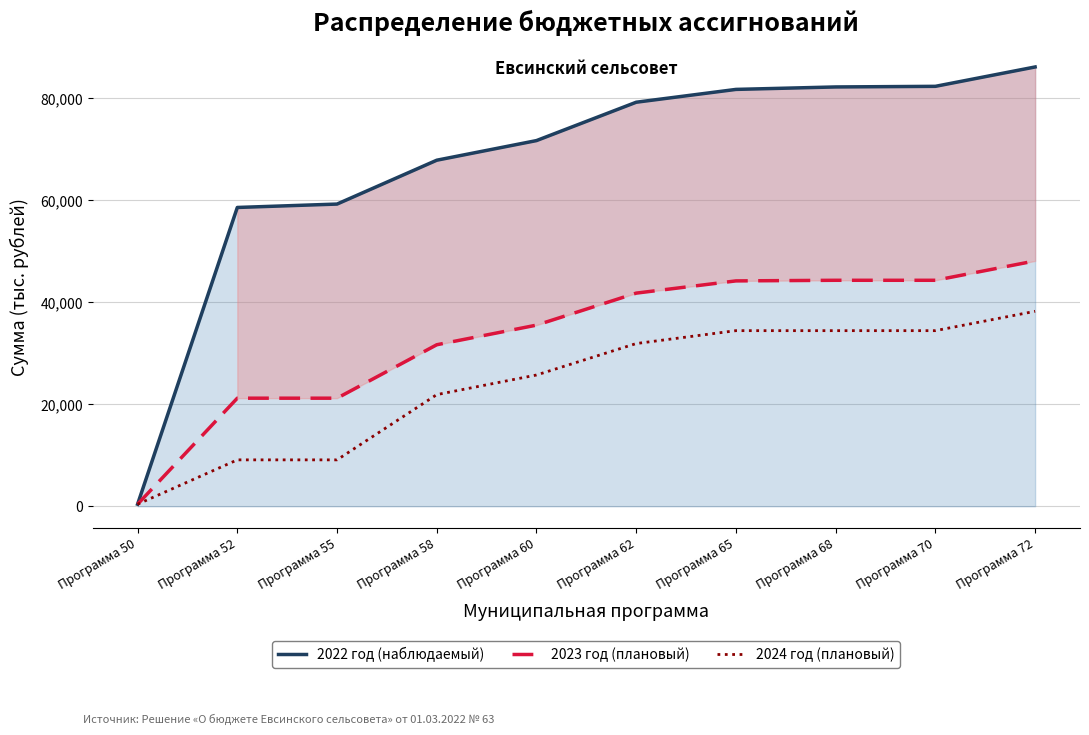

Which series has the largest range (max minus min)?

2022 год (наблюдаемый)